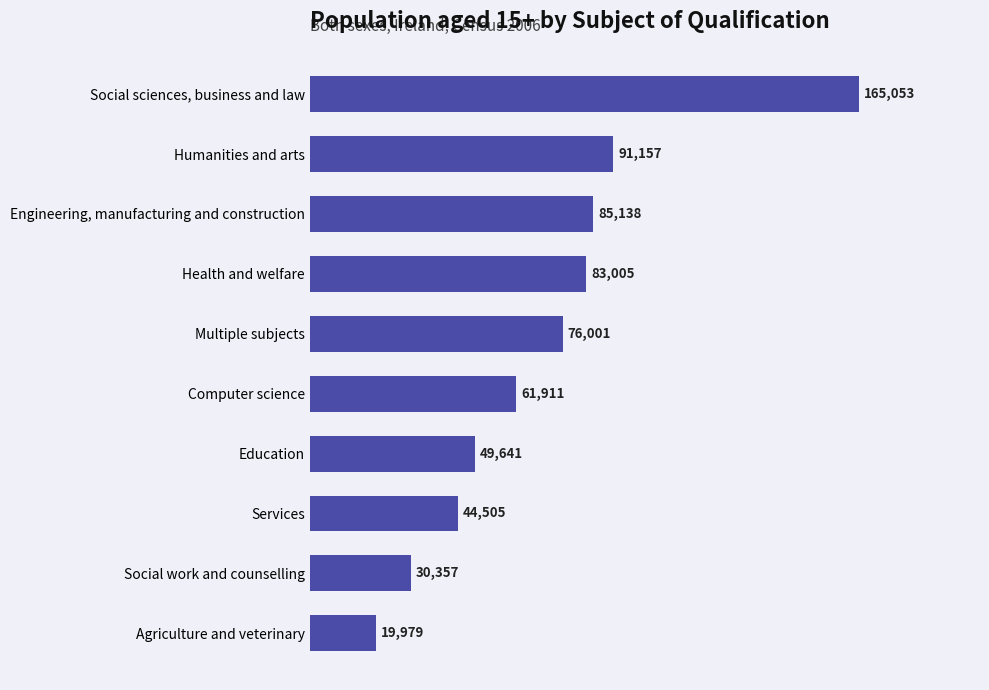

Rank the categories by value from lowest to highest.

Agriculture and veterinary, Social work and counselling, Services, Education, Computer science, Multiple subjects, Health and welfare, Engineering, manufacturing and construction, Humanities and arts, Social sciences, business and law